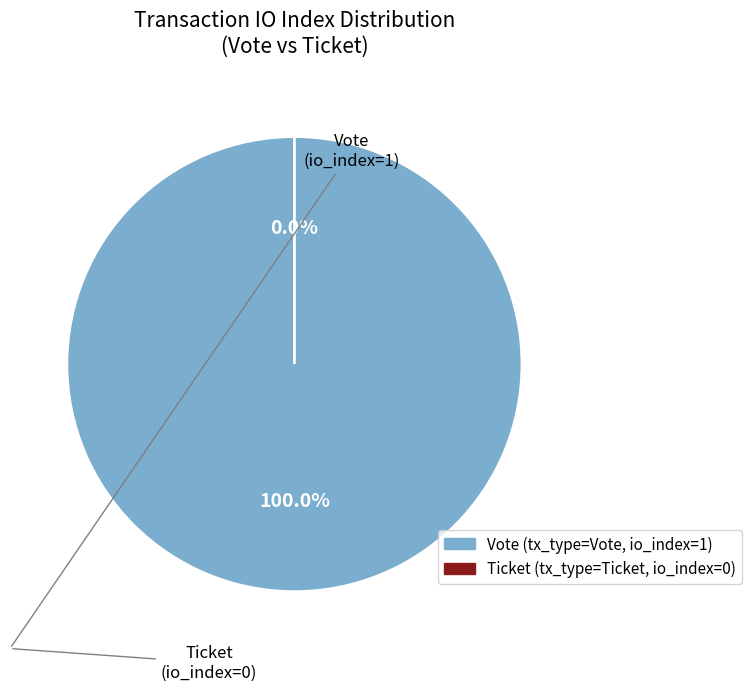

What is the change in value from Vote (io_index=1) to Ticket (io_index=0)?

-1